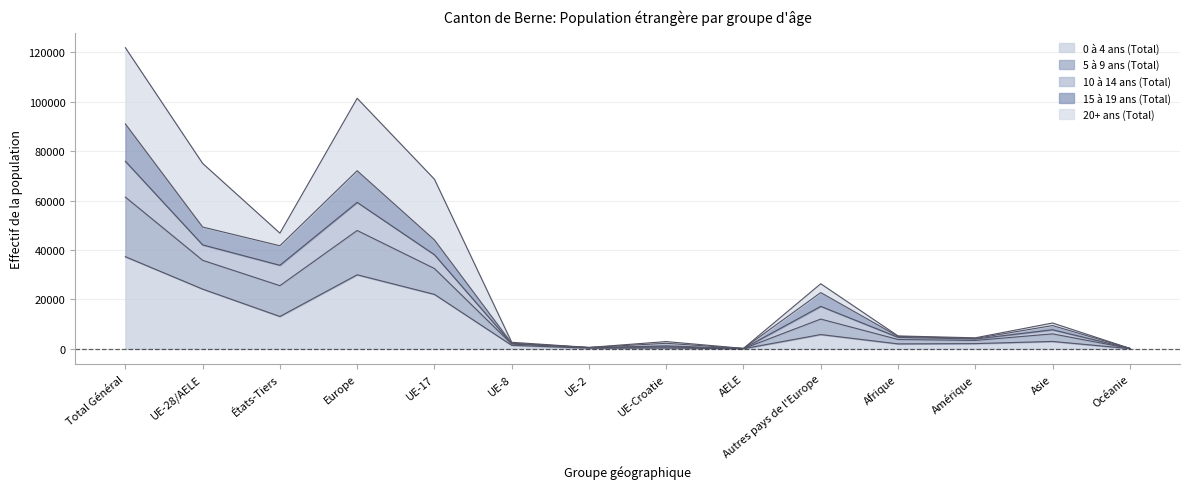

Between UE-Croatie and Asie, which is larger?

Asie